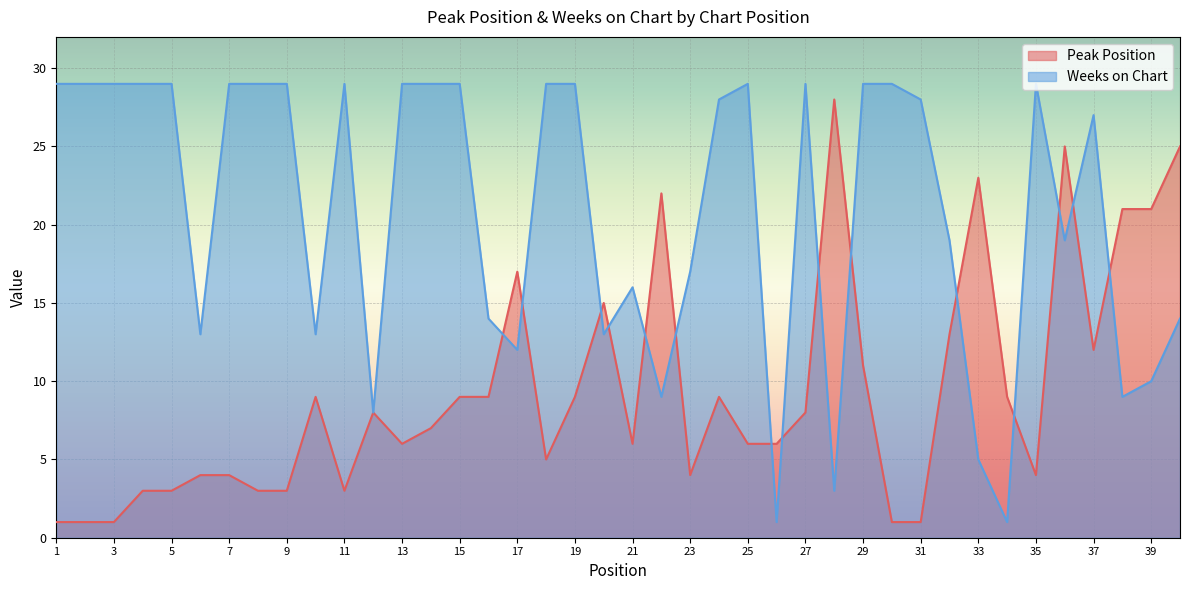

Where is Peak Position nearest to the value 14?

20